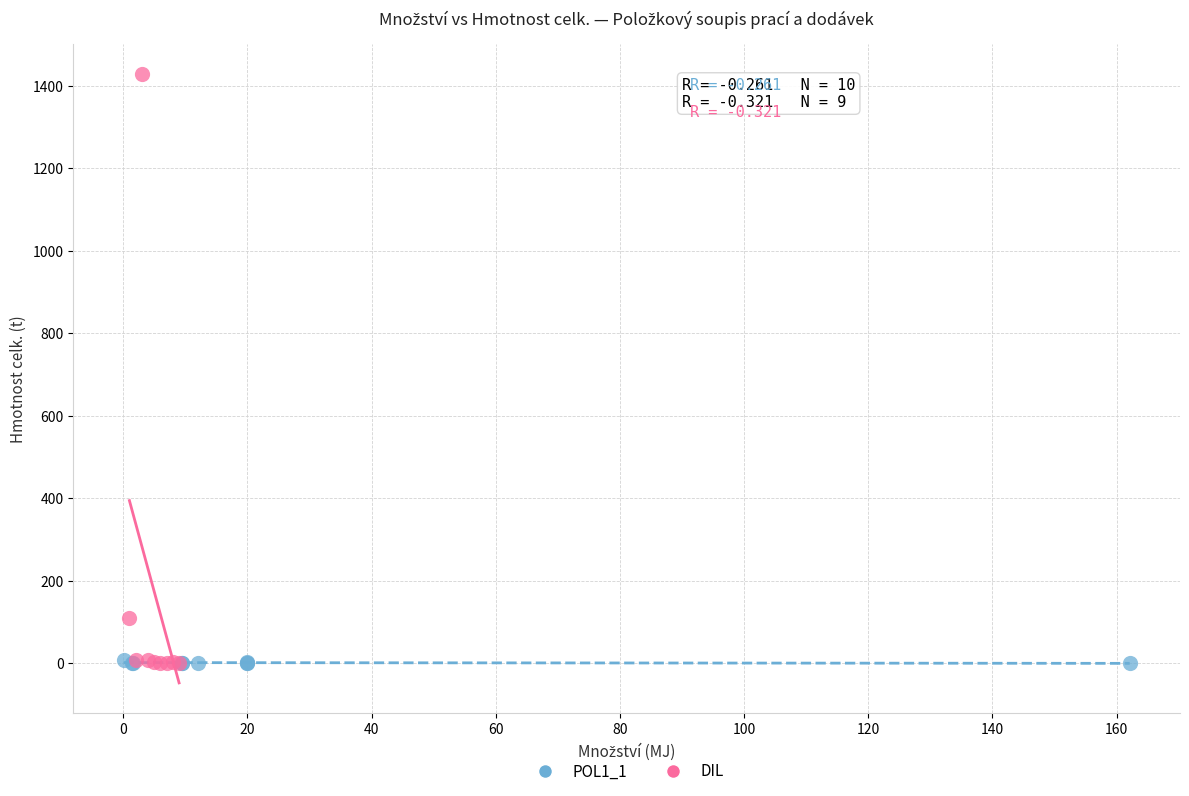

Which series reaches the maximum Y coordinate?

DIL